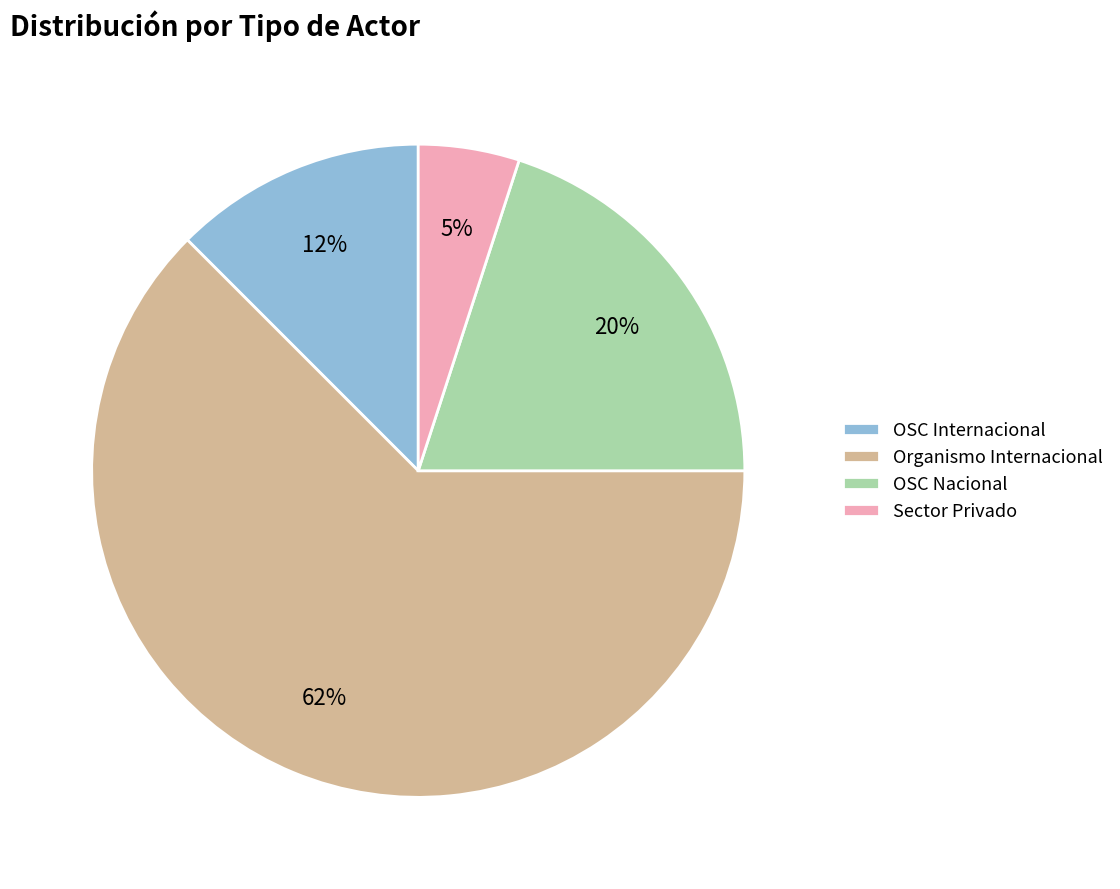

Which has a higher value, Organismo Internacional or OSC Nacional?

Organismo Internacional